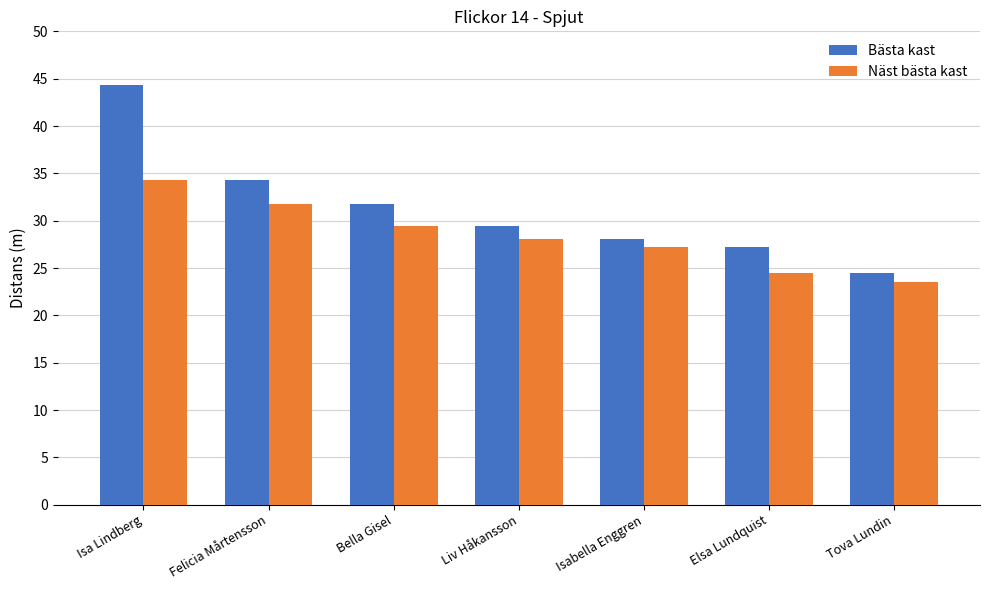

Reading left to right, what are all the values shown in this chart?

Bästa kast: Isa Lindberg=44.4	Felicia Mårtensson=34.3	Bella Gisel=31.8	Liv Håkansson=29.4	Isabella Enggren=28.1	Elsa Lundquist=27.2	Tova Lundin=24.4
Näst bästa kast: Isa Lindberg=34.3	Felicia Mårtensson=31.8	Bella Gisel=29.4	Liv Håkansson=28.1	Isabella Enggren=27.2	Elsa Lundquist=24.4	Tova Lundin=23.5